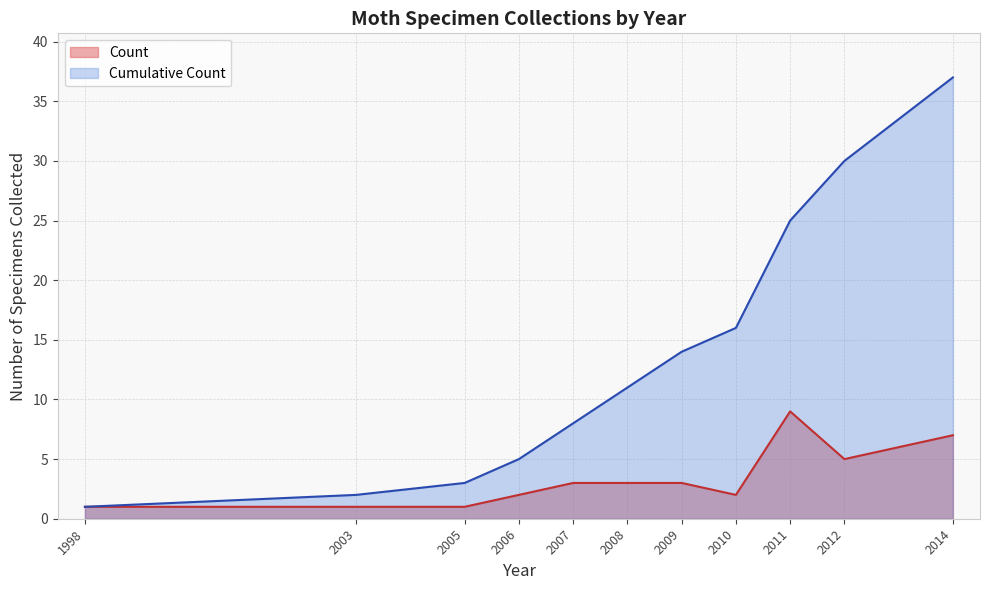

How many lines are shown in the chart?

2